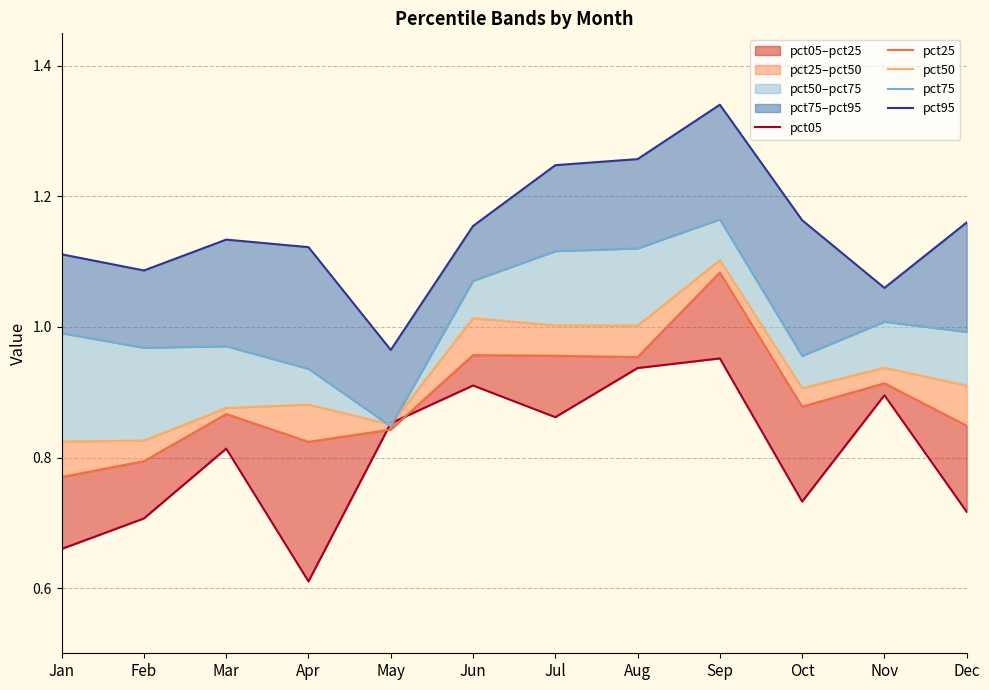

What is the maximum value for pct25?

1.1